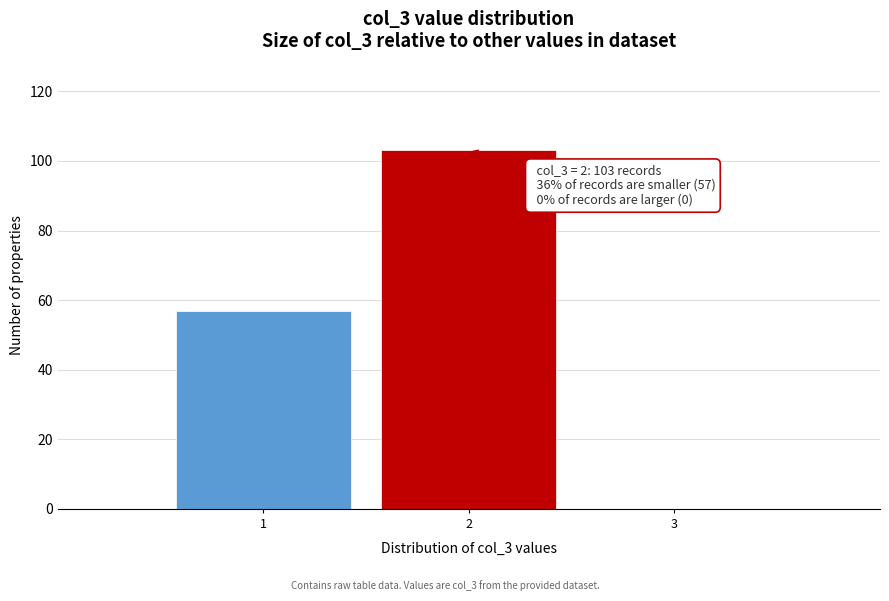

Reading right to left, extract all data points from this chart.

3=0	2=103	1=57